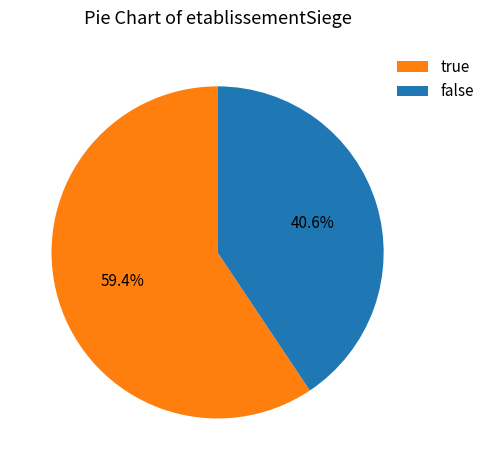

To the nearest percent, what percentage of the pie is false?

41%